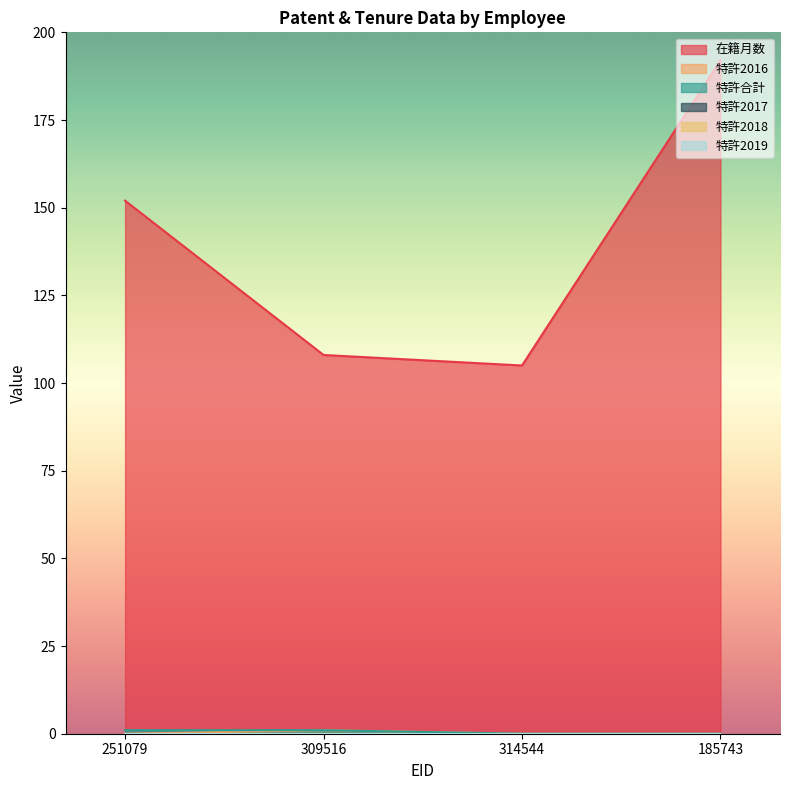

What value does the 在籍月数 series have at 314544, to the nearest 5?

105